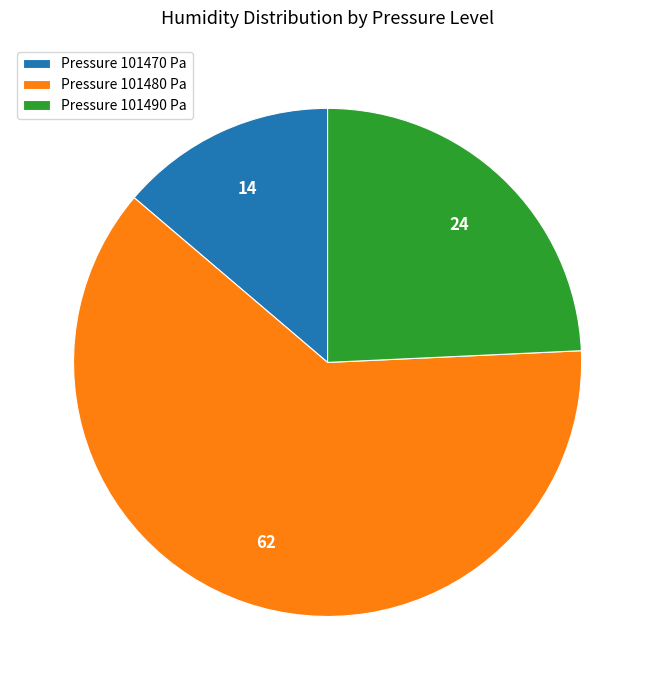

Which has a higher value, Pressure 101470 Pa or Pressure 101480 Pa?

Pressure 101480 Pa